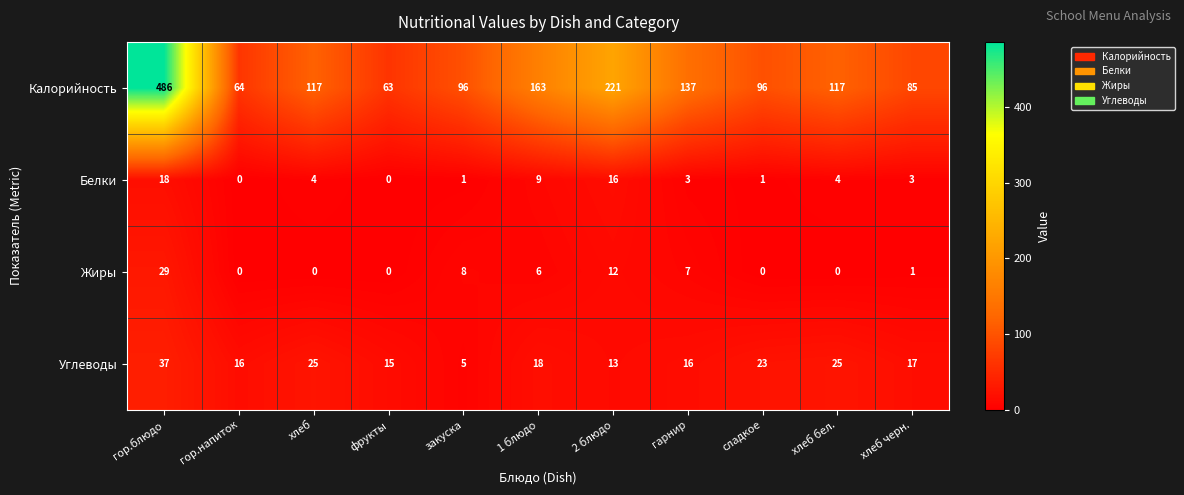

True or false: Жиры has a value of 1 at хлеб черн..

True